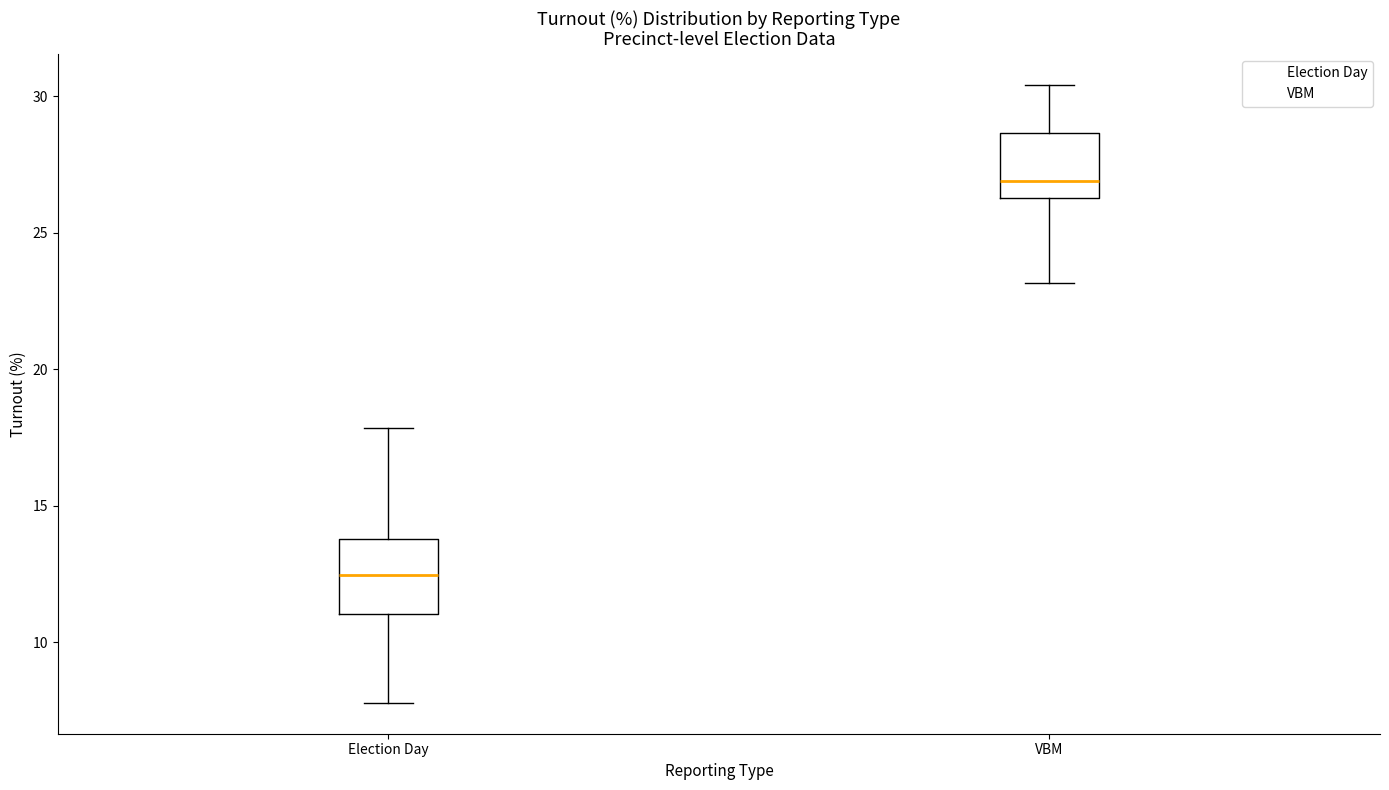

Reading left to right, read every box against the y-axis: the position of its median line, the range the box covers, and the ends of its whiskers. The values are not printed on the chart, so give them approximately, as read against the axis.

Election Day: median 12.5, box 11.0 to 14.0, whiskers 8.0 to 18.0
VBM: median 27.0, box 26.5 to 28.5, whiskers 23.0 to 30.5